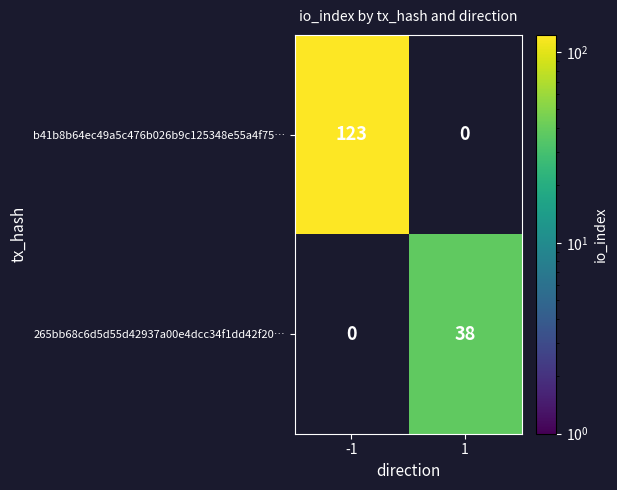

What is the greatest value displayed?

123.0